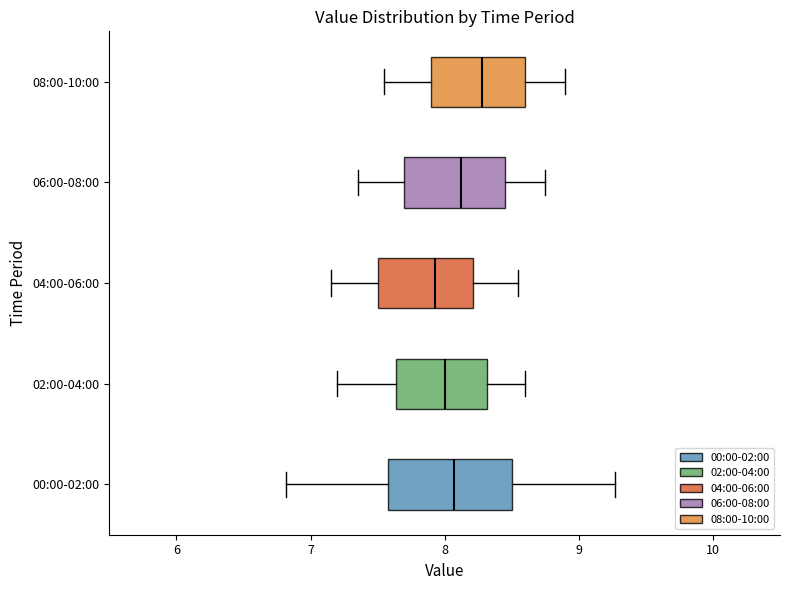

Comparing the boxes themselves (not the whiskers), which one is the widest?

00:00-02:00